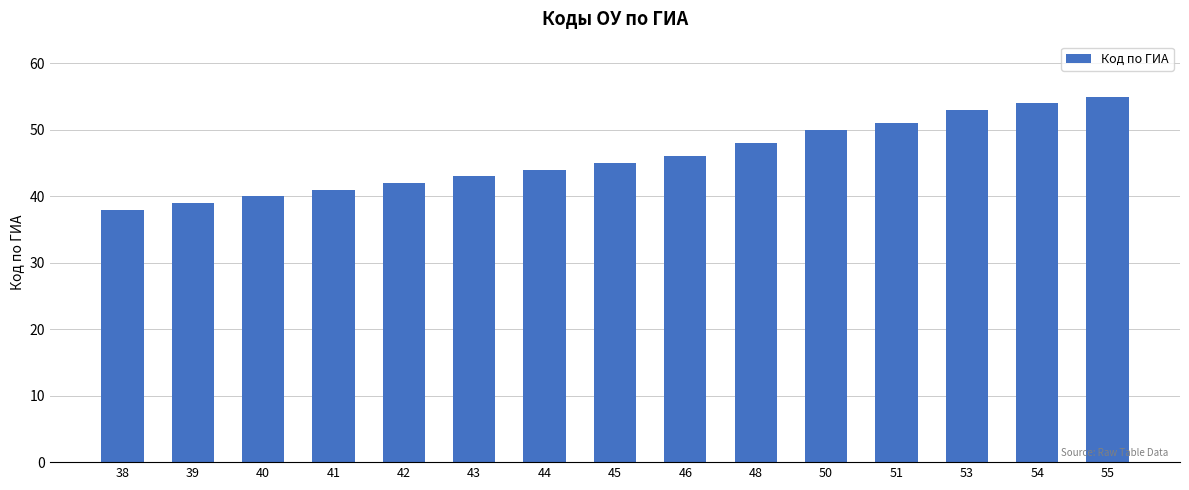

What is the smallest value displayed?

38